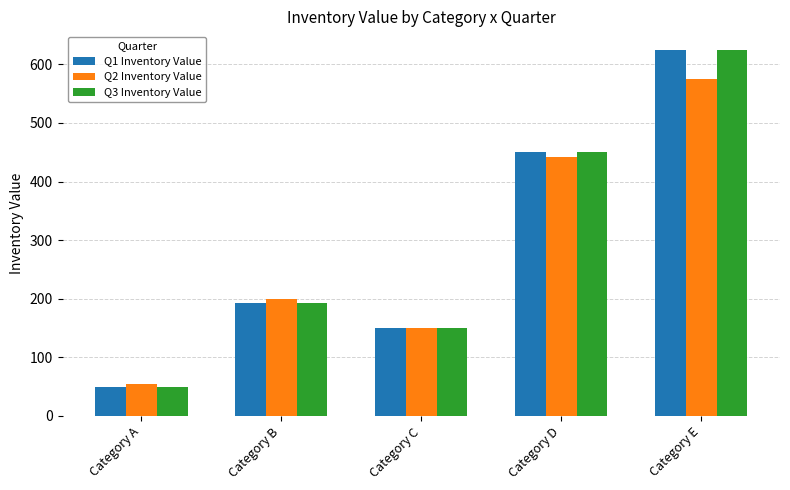

Reading right to left, what are all the values shown in this chart?

Q1 Inventory Value: 625.0	450.0	150.0	192.0	50.0
Q2 Inventory Value: 575.0	442.5	150.0	200.0	55.0
Q3 Inventory Value: 625.0	450.0	150.0	192.0	50.0